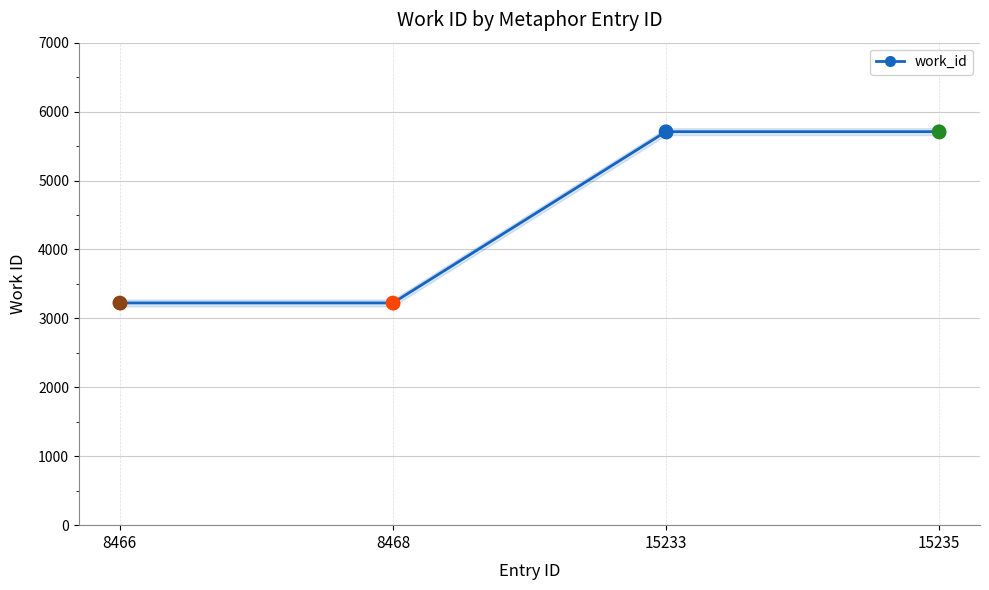

Which has a higher value, 8468 or 8466?

8468